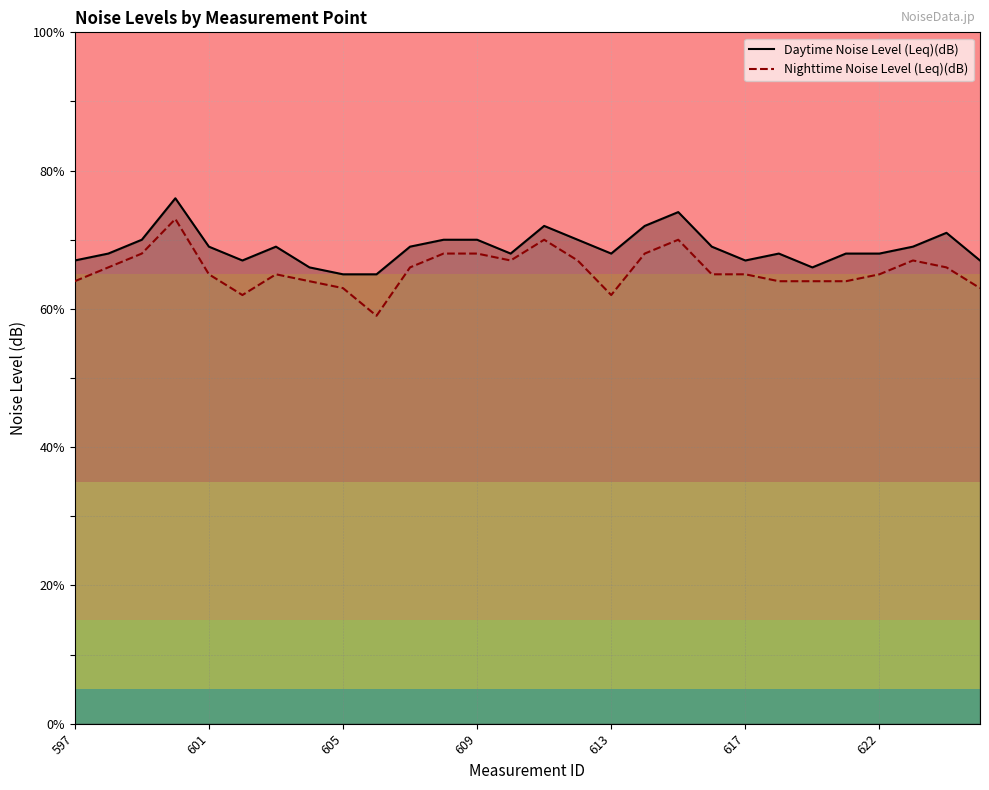

True or false: Nighttime Noise Level (Leq)(dB) and Daytime Noise Level (Leq)(dB) cross at least once.

False